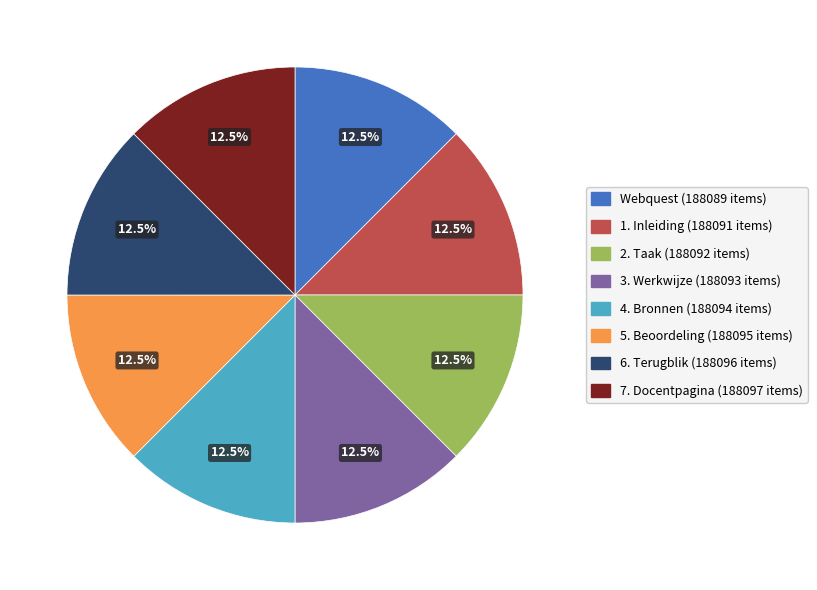

What is the ratio of the value at 3. Werkwijze to the value at 5. Beoordeling?

1.0